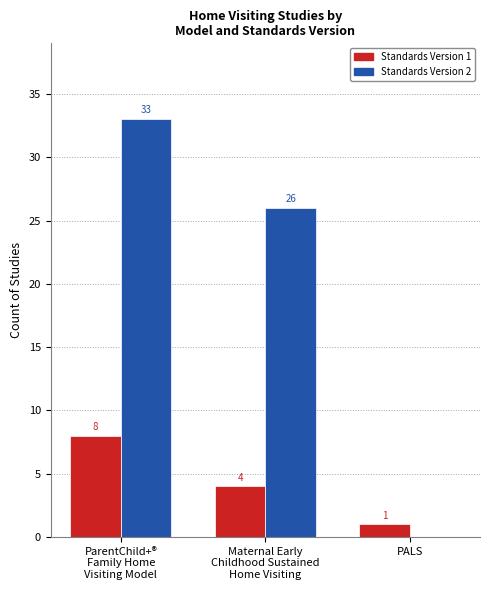

Where does the Standards Version 1 series first go above 4?

ParentChild+®
Family Home
Visiting Model